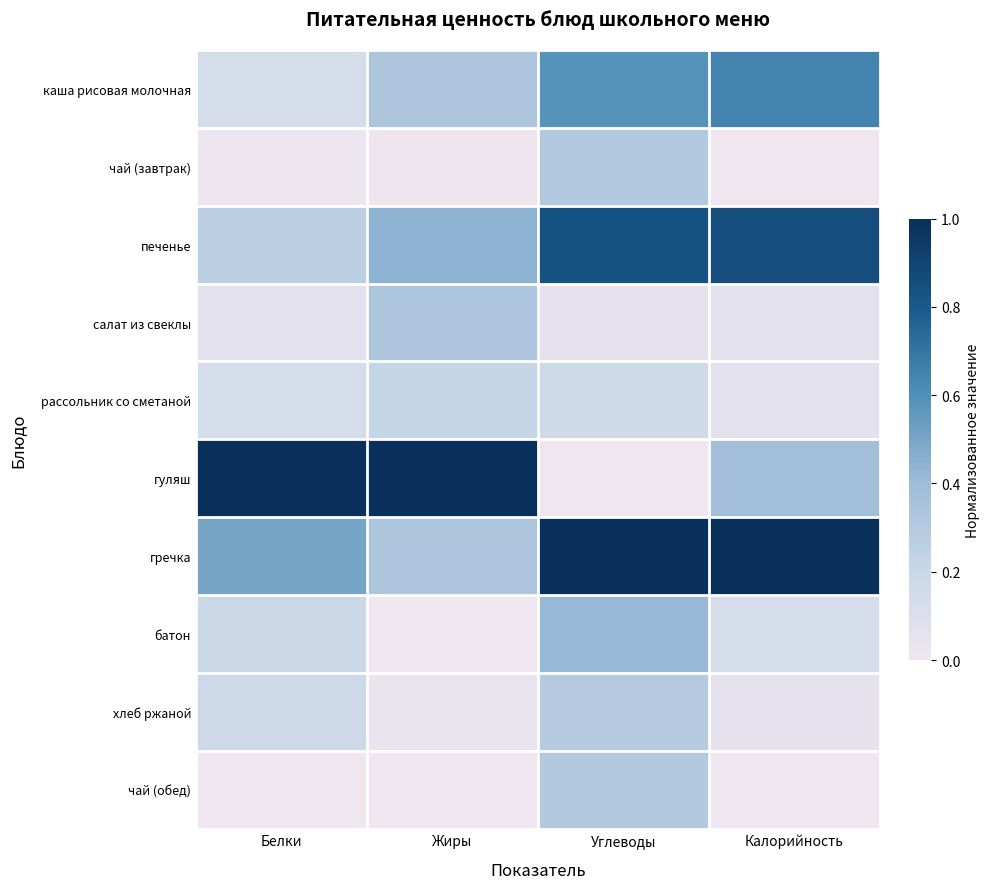

At which category does the chart reach its peak across all series?

Белки